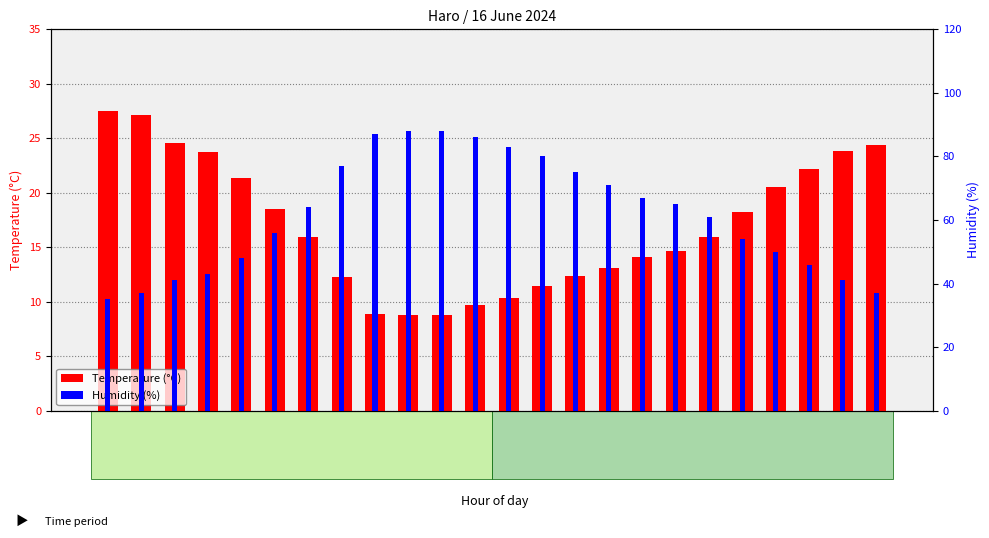

How many data points in Temperature (°C) are above 15?

13